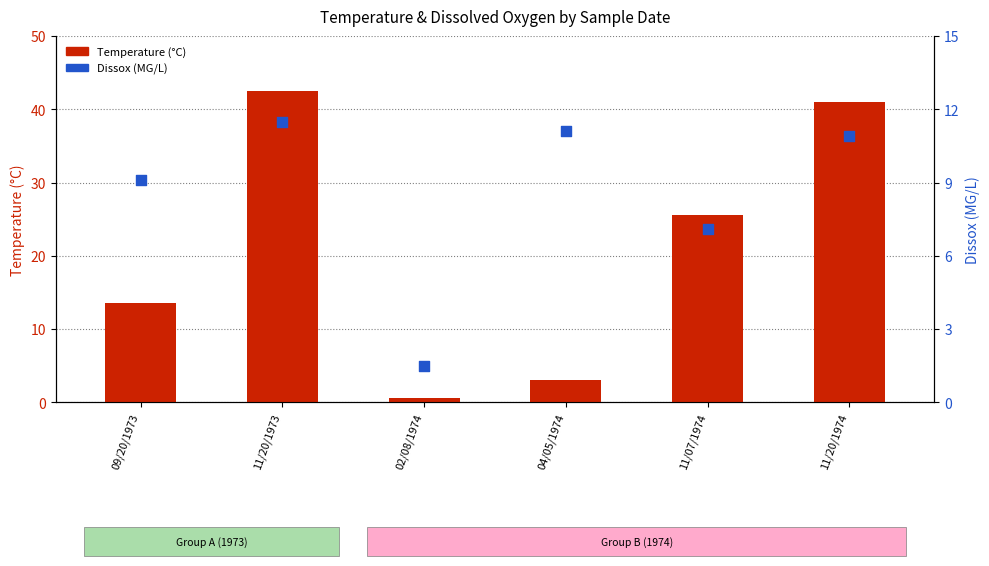

Which series has the largest total across all categories?

Temperature (°C)